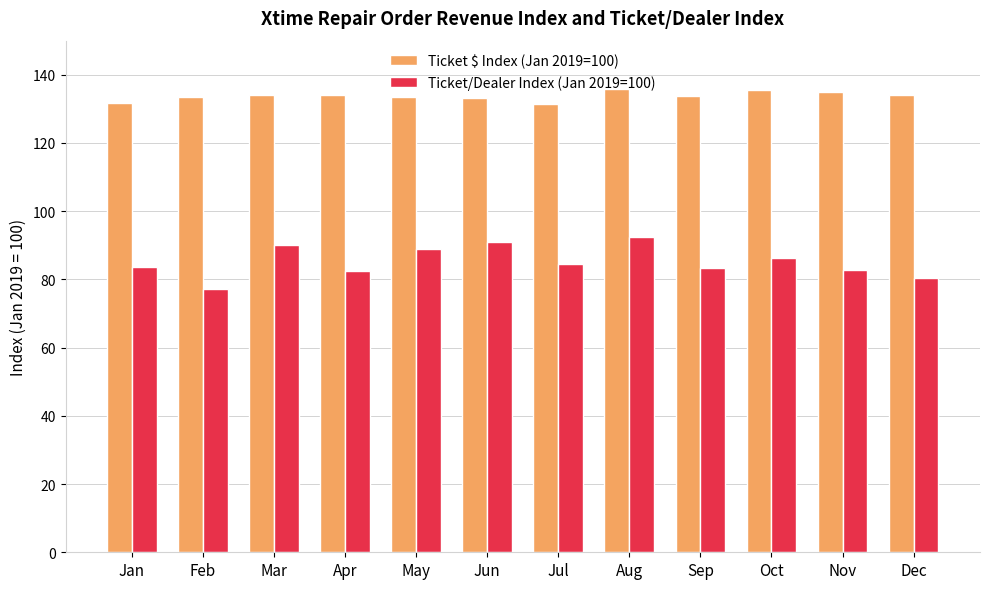

What is the lowest value of the Ticket $ Index (Jan 2019=100) series?

131.5